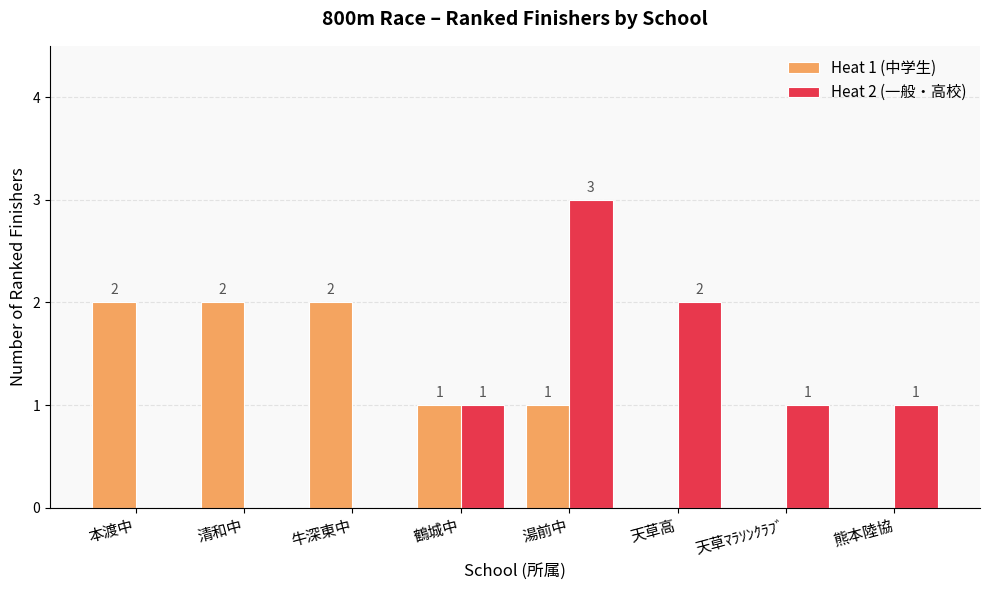

Is it true that Heat 2 (一般・高校) equals 3 at 天草高?

False